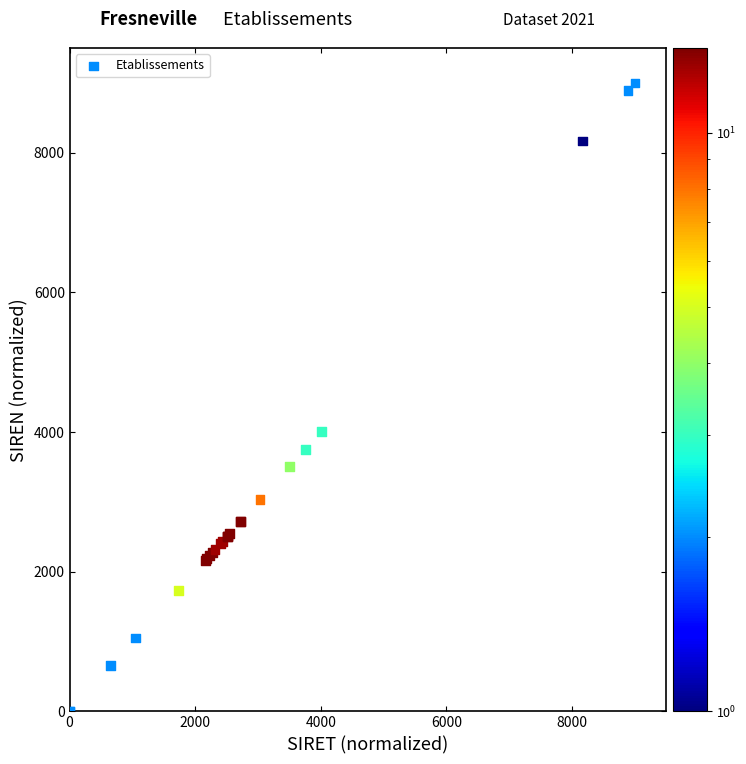

What Y value in the scatter plot is closest to 4500?

4009.1